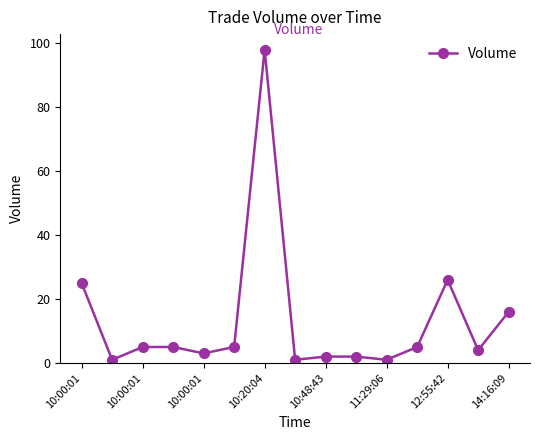

Reading right to left, list all the values displayed in this chart.

16	4	26	5	1	2	2	1	98	5	3	5	5	1	25